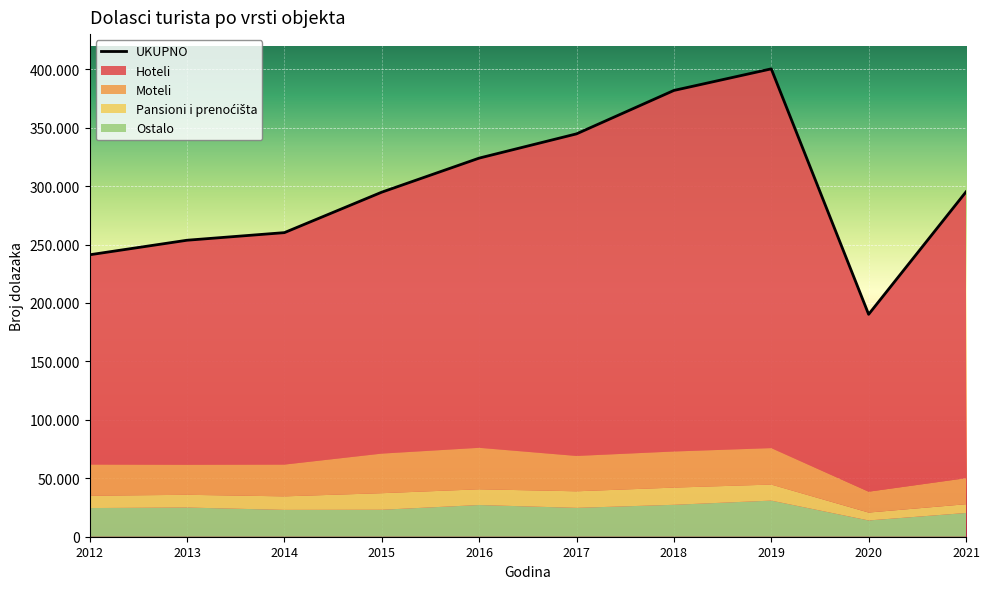

True or false: Ostalo and Hoteli intersect in this chart.

False